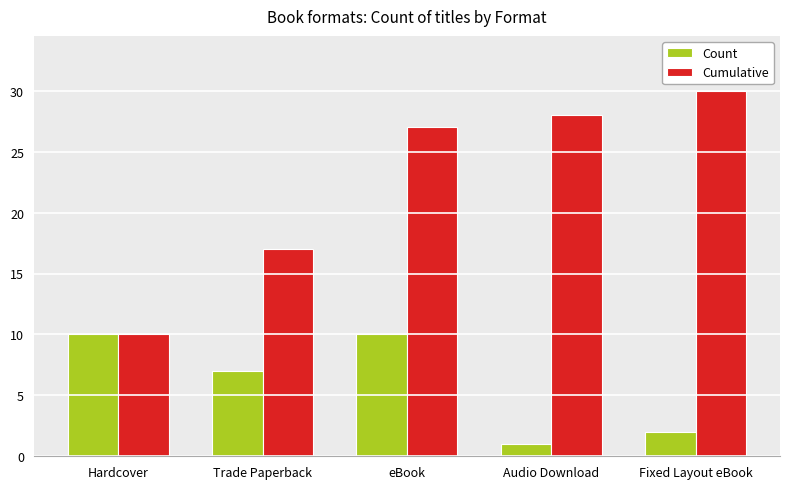

Is it true that Count equals 3 at Trade Paperback?

False